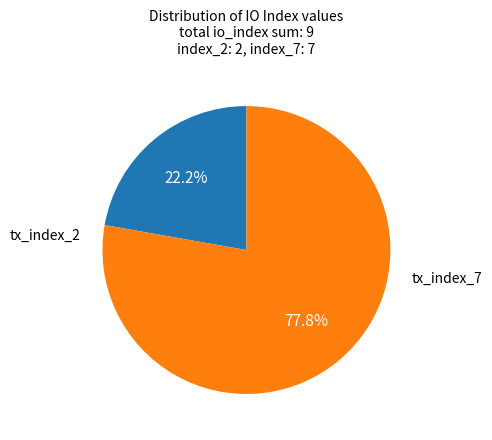

Is there a majority slice in this chart?

Yes